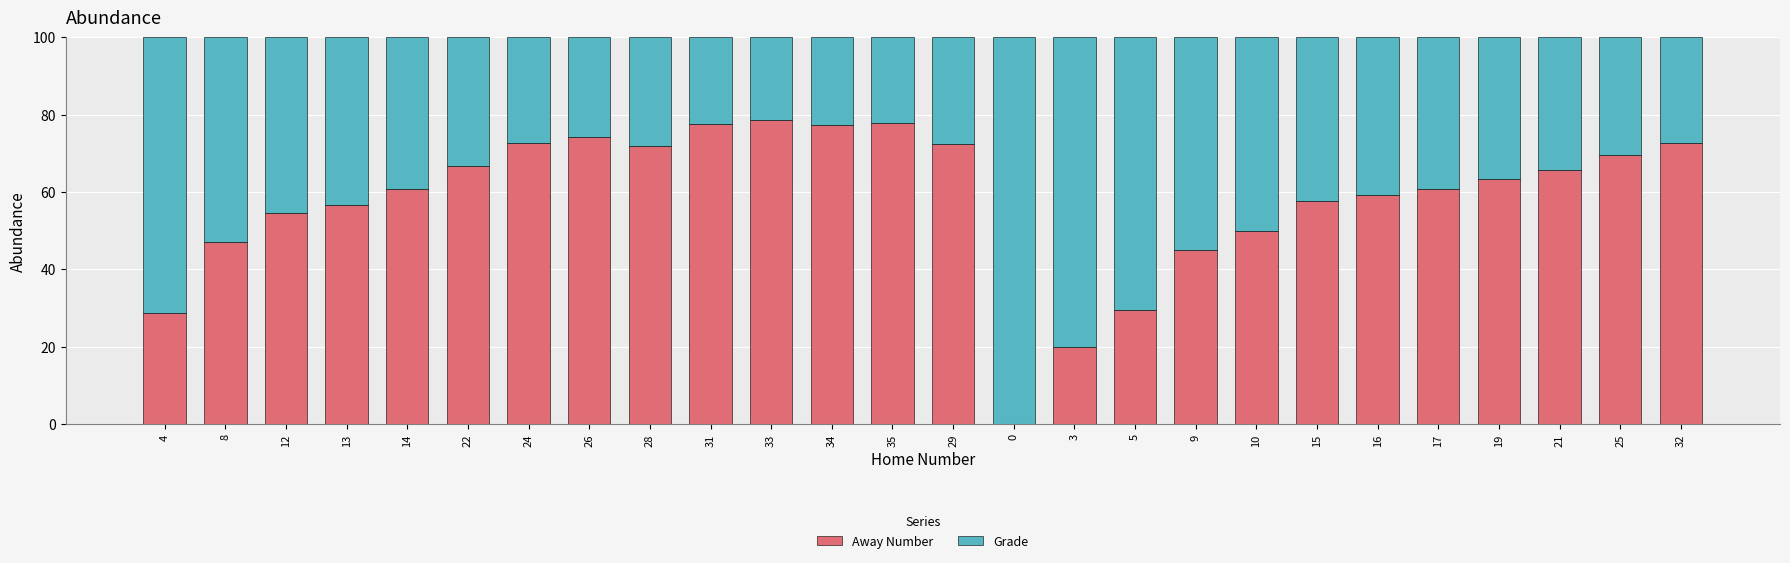

Count the number of data series in this chart.

2